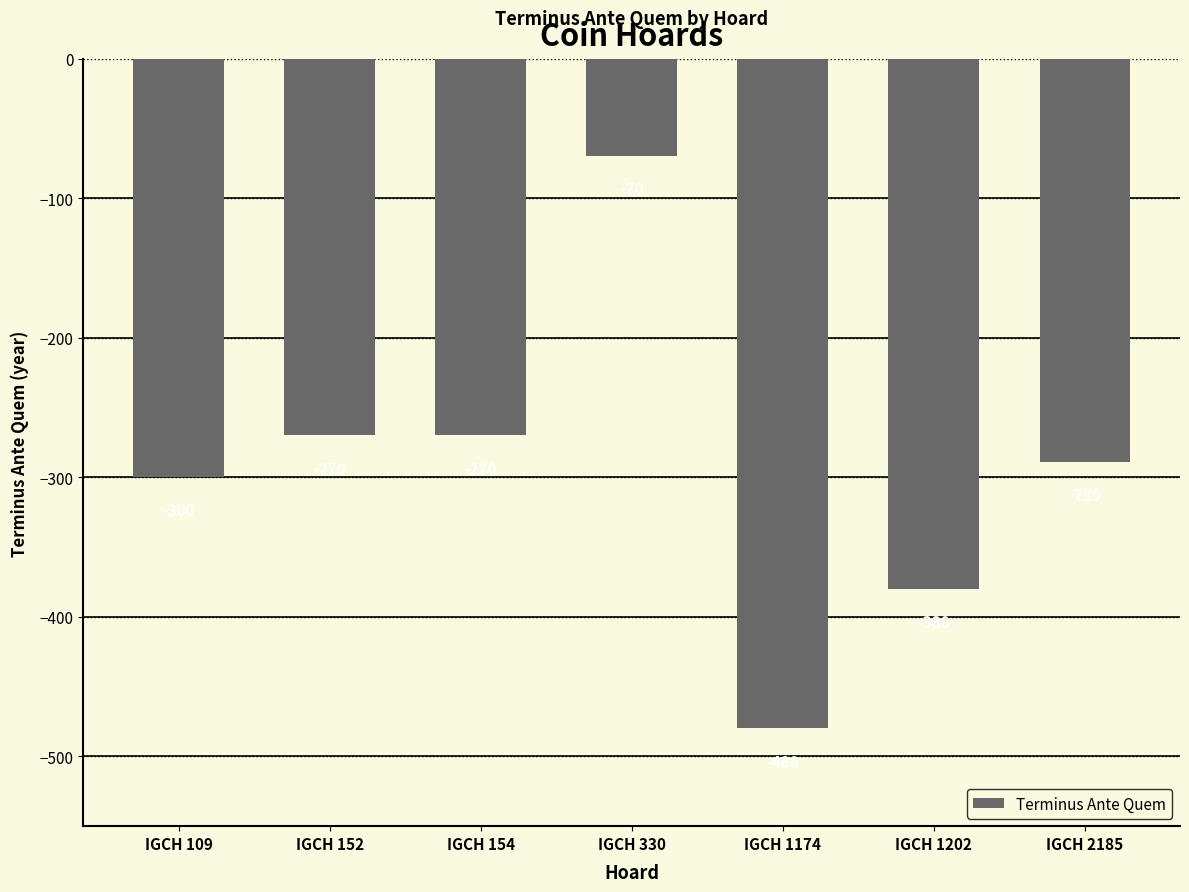

How many data points are less than -289?

3